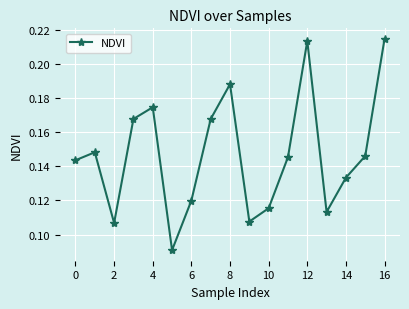

How many lines are shown in the chart?

1